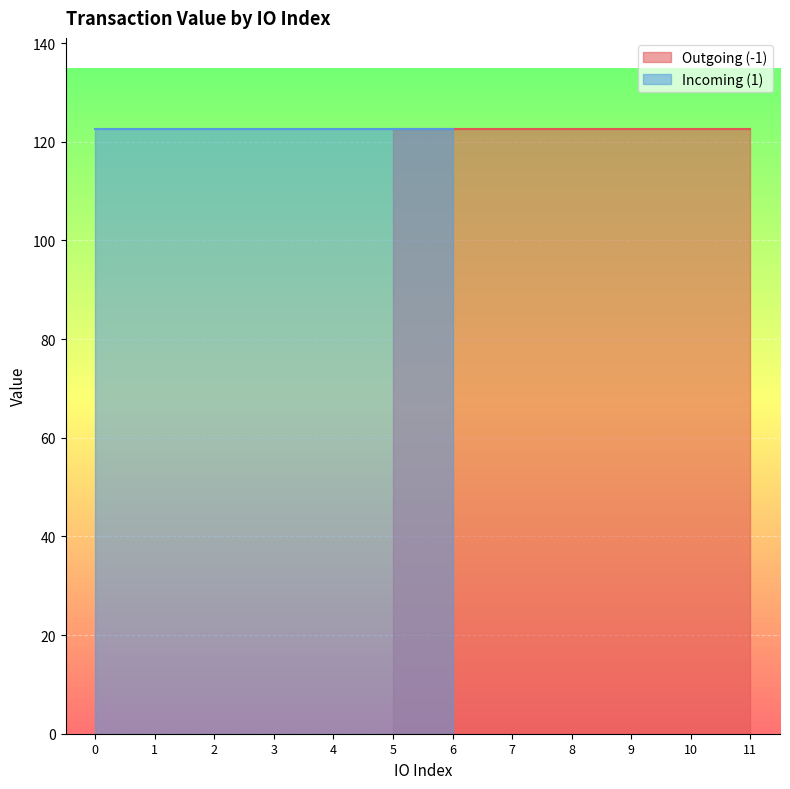

True or false: Outgoing (-1) and Incoming (1) intersect in this chart.

False